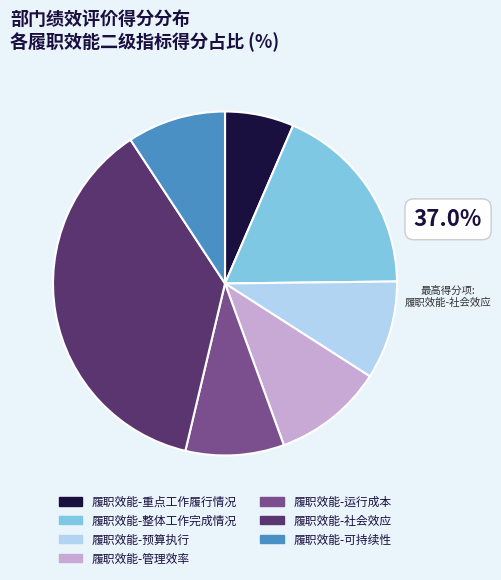

True or false: 履职效能-社会效应 accounts for 37% of the total.

True